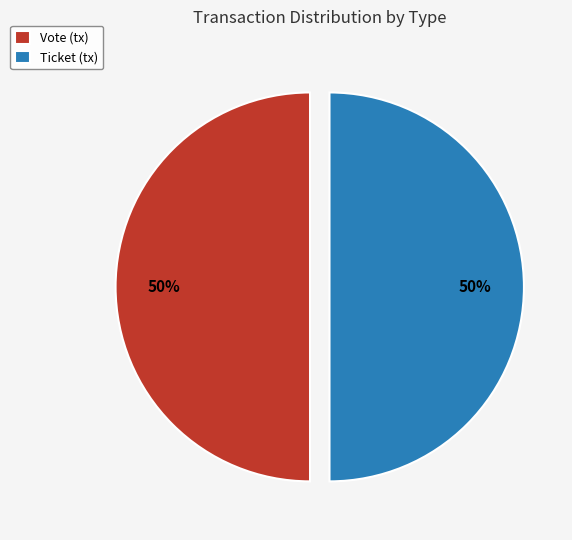

Combined, do Ticket (tx) and Vote (tx) account for over 50%?

Yes